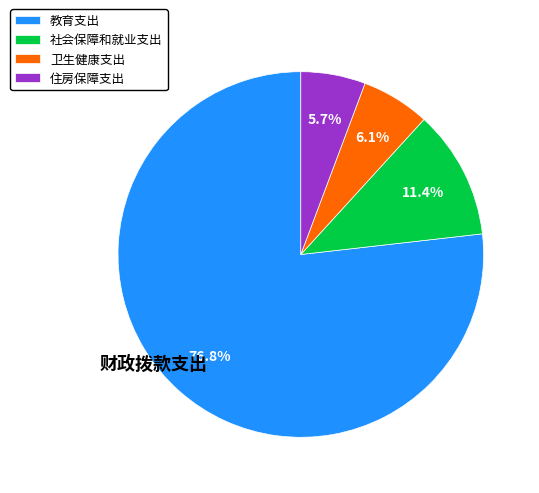

To the nearest percent, what is the difference between the 社会保障和就业支出 and 住房保障支出 slice percentages?

6%